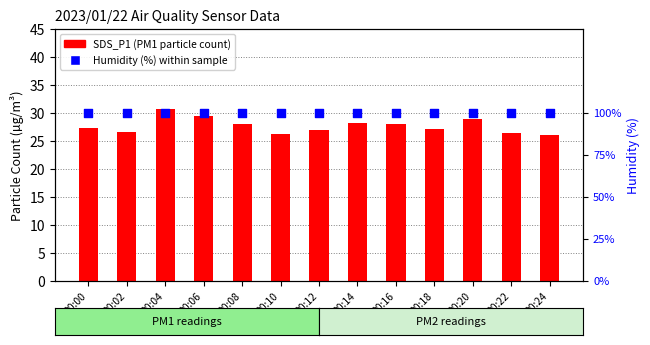

Is the value of SDS_P1 (PM1) at 00:12 greater than the value of Humidity (%) at 00:02?

No